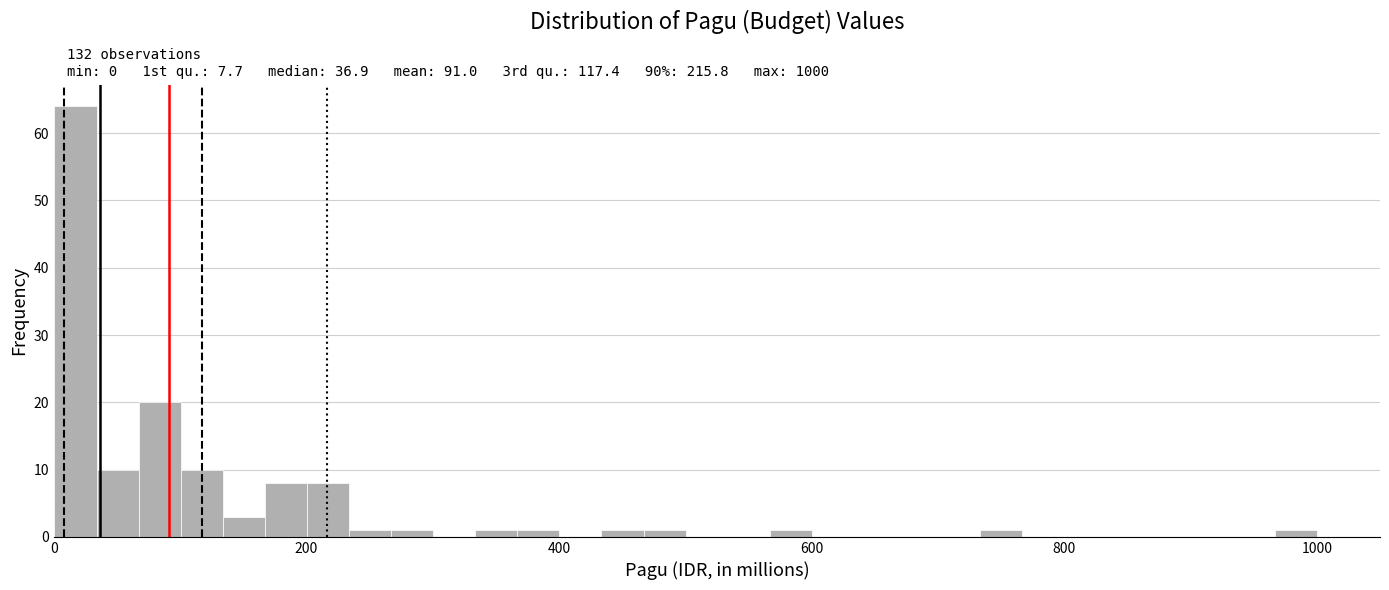

Around what value on the x-axis is the tallest bar? Give the approximate position of its centre, as read against the axis.

20